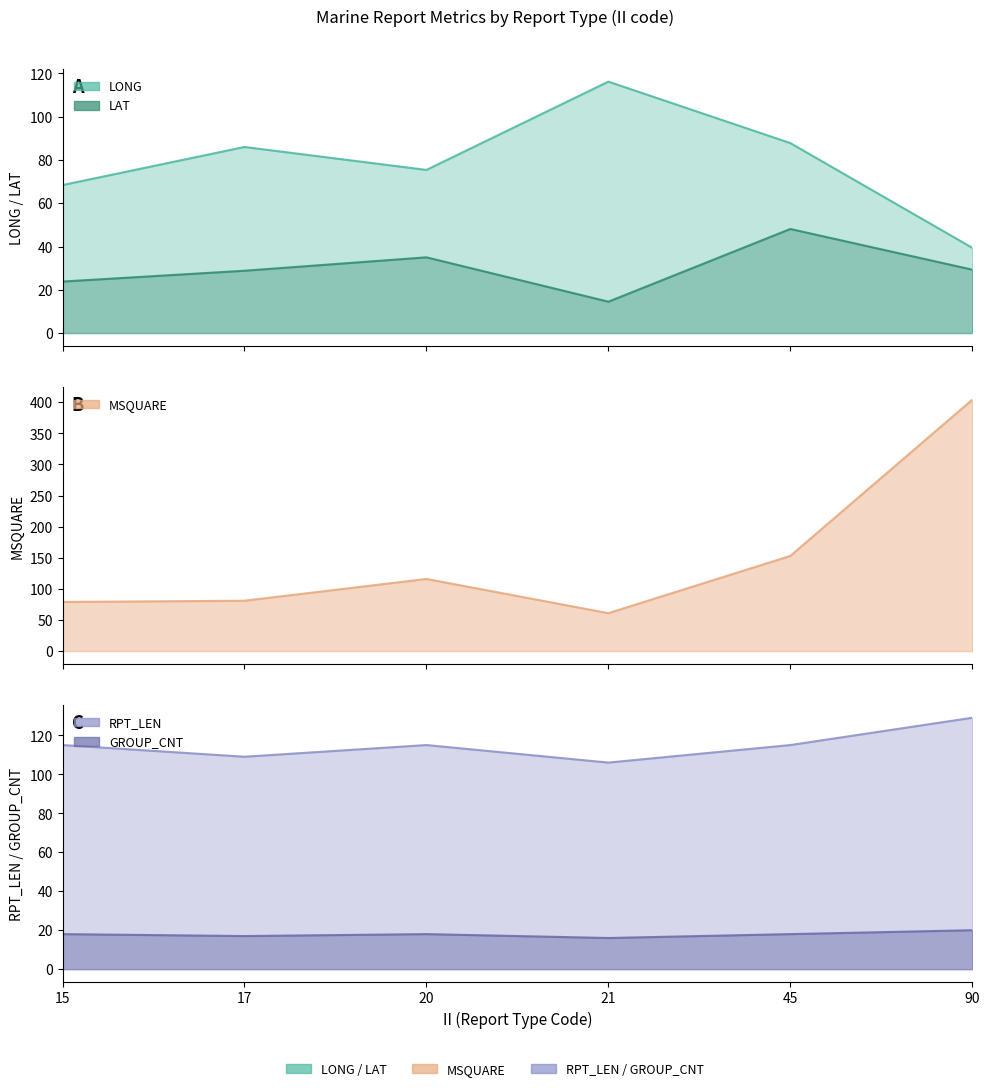

At 17, list the series in order from smallest to largest.

GROUP_CNT, LAT, MSQUARE, LONG, RPT_LEN